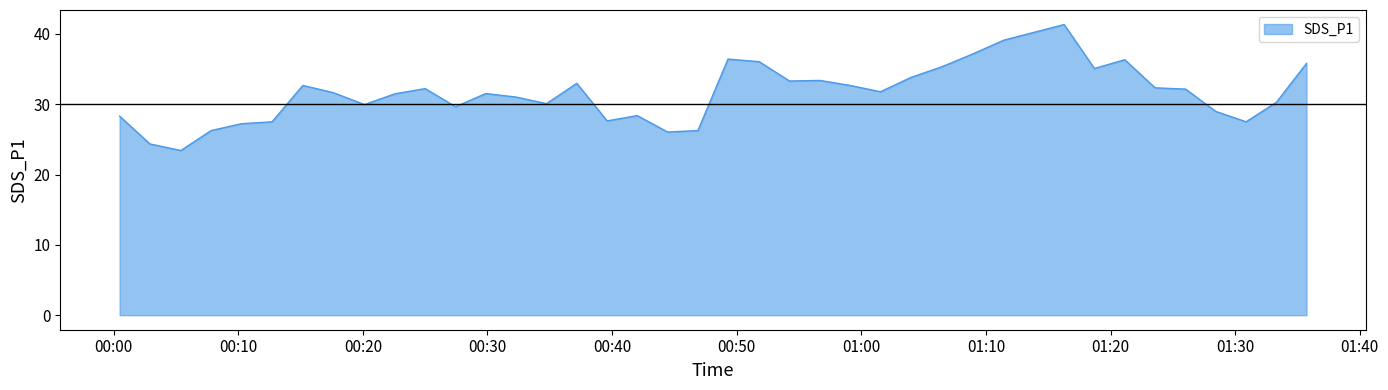

What is the maximum value shown in the chart?

41.3